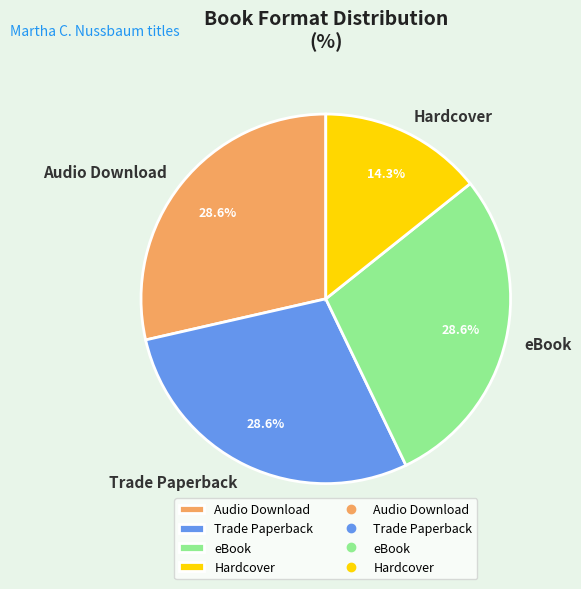

How many segments does this pie chart have?

4